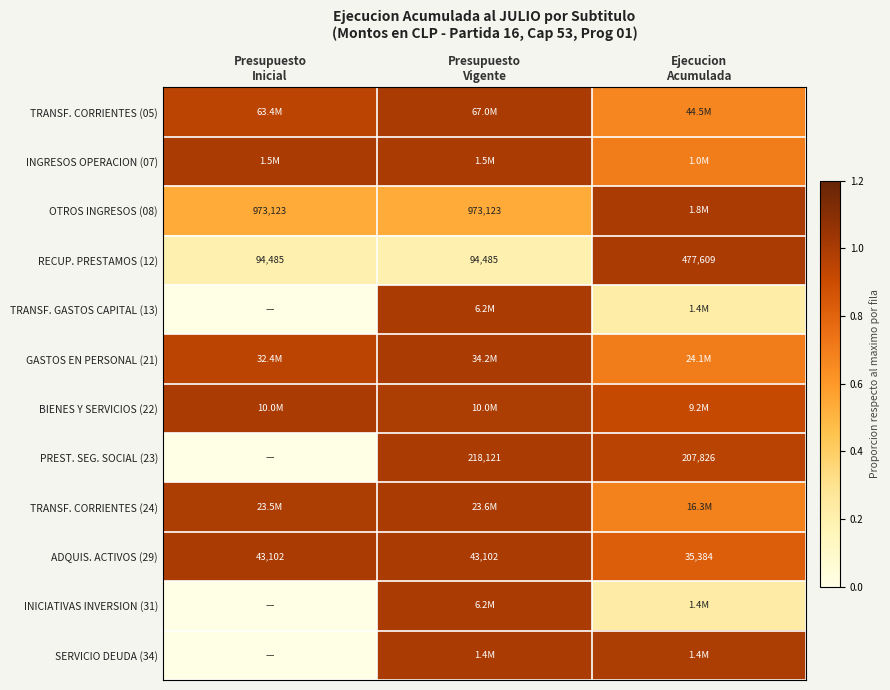

What is the average value of the BIENES Y SERVICIOS (22) series?

1.0